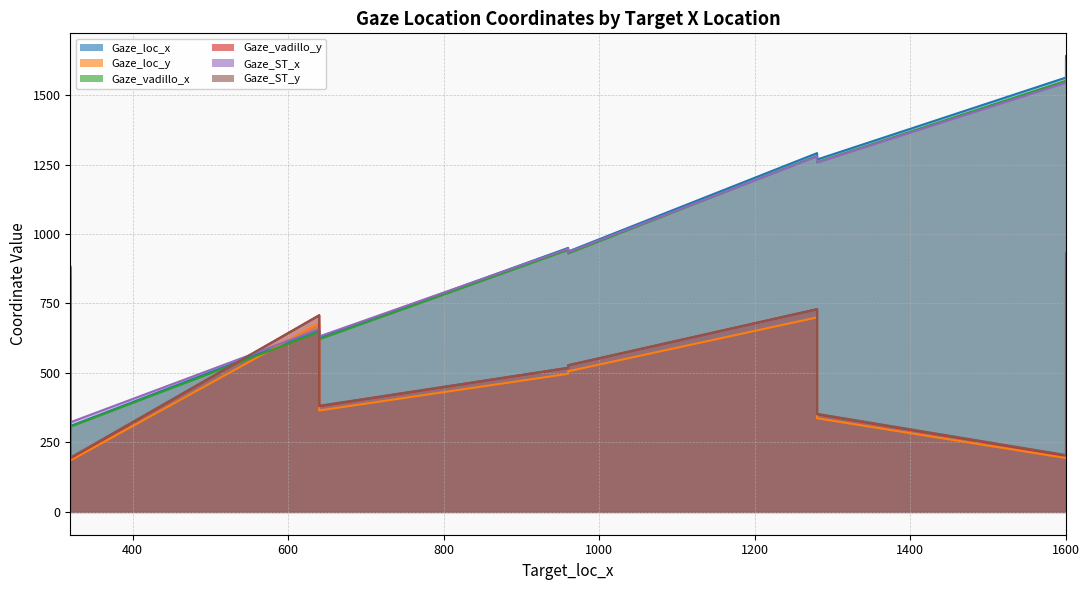

Is it true that Gaze_vadillo_y equals 210.1 at 960?

False